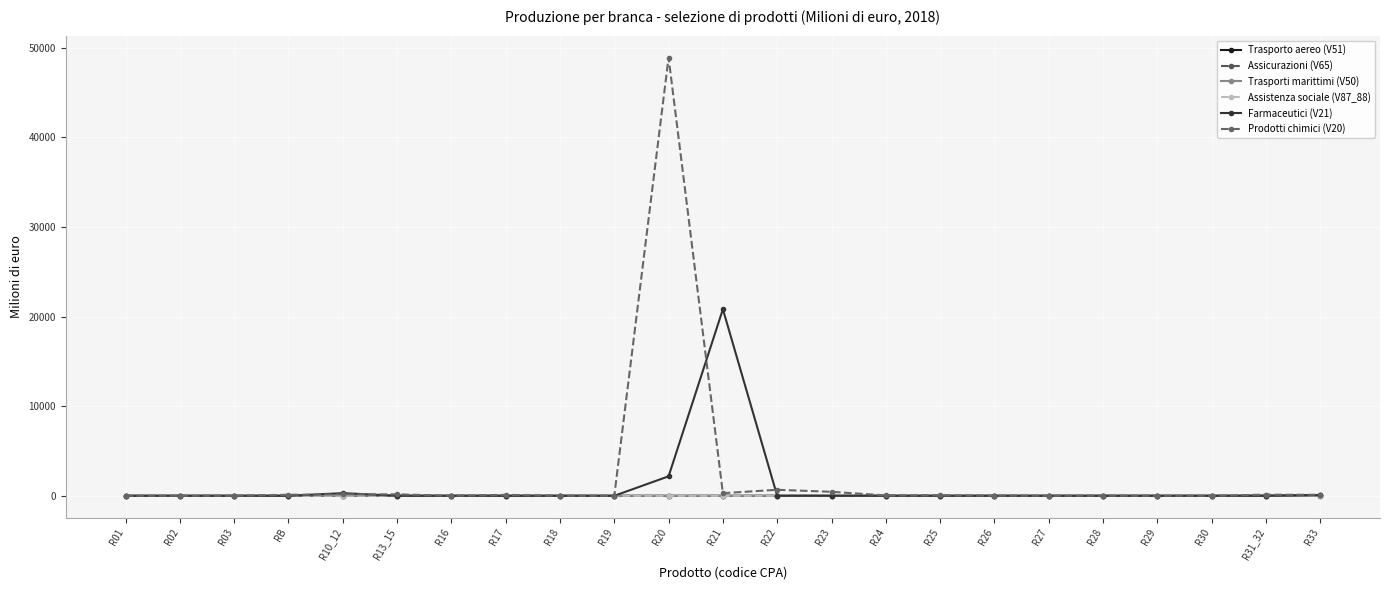

True or false: Assicurazioni (V65) and Farmaceutici (V21) cross at least once.

False